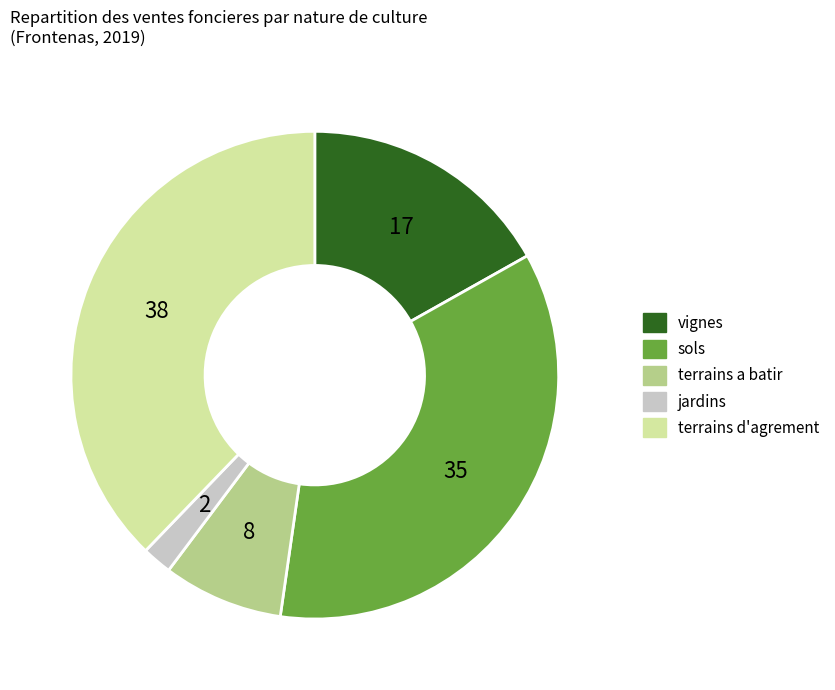

True or false: jardins accounts for 2% of the total.

True